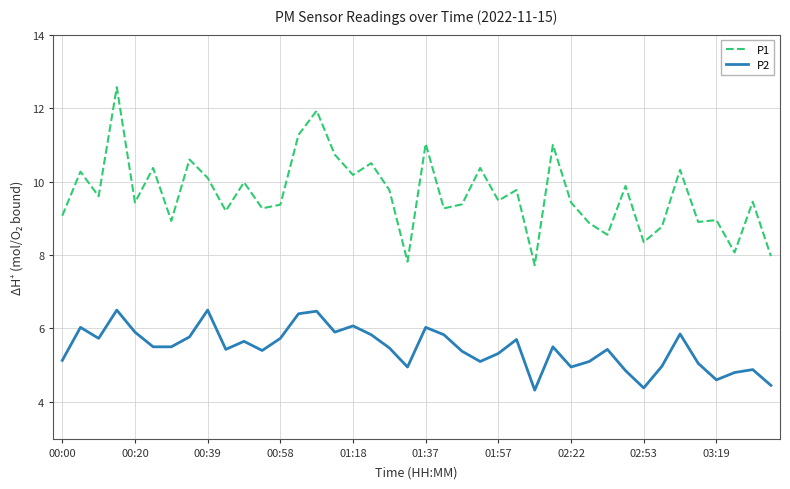

Which series has the widest spread of values?

P1